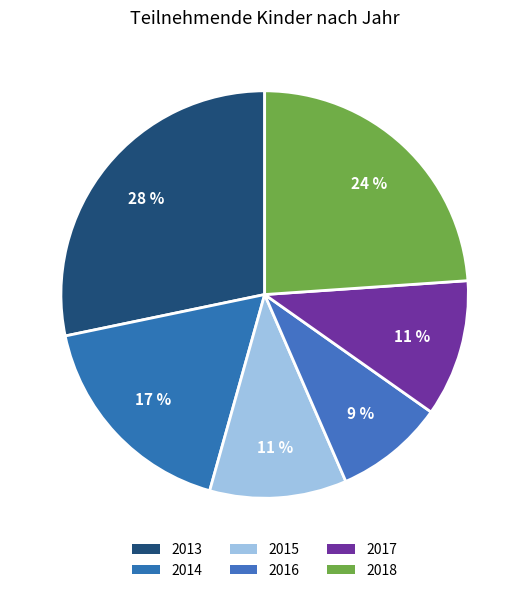

To the nearest percent, what percentage of the pie is 2017?

11%